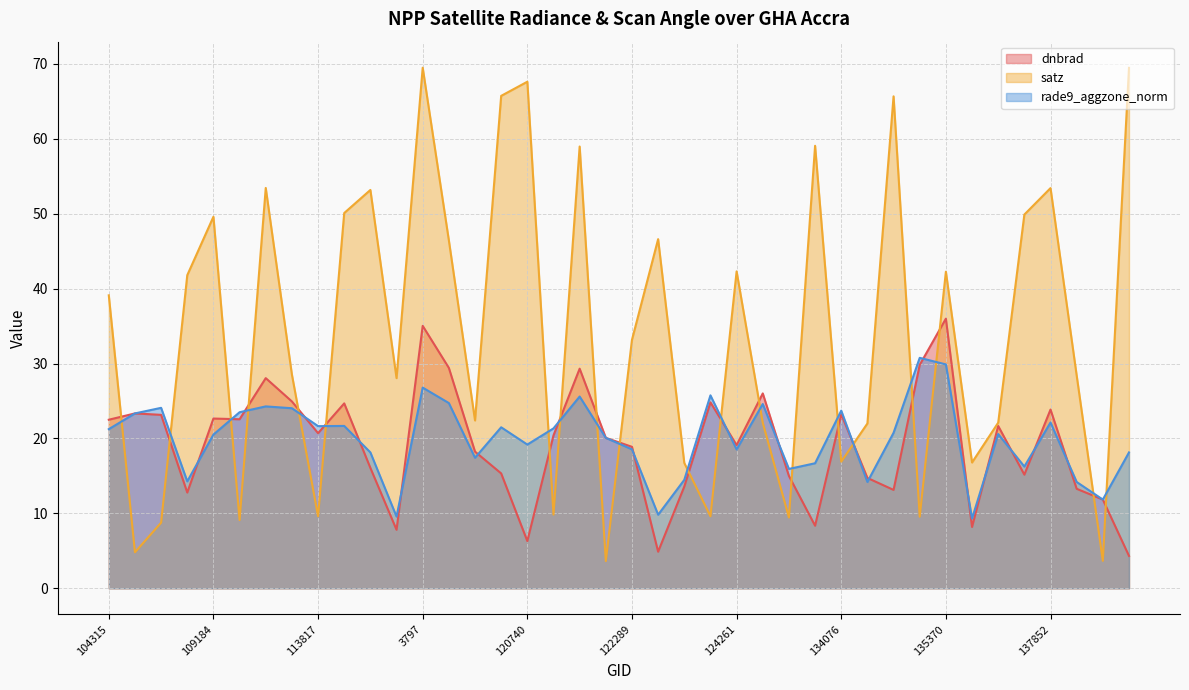

After their last crossing, which series has the higher values: dnbrad or satz?

satz